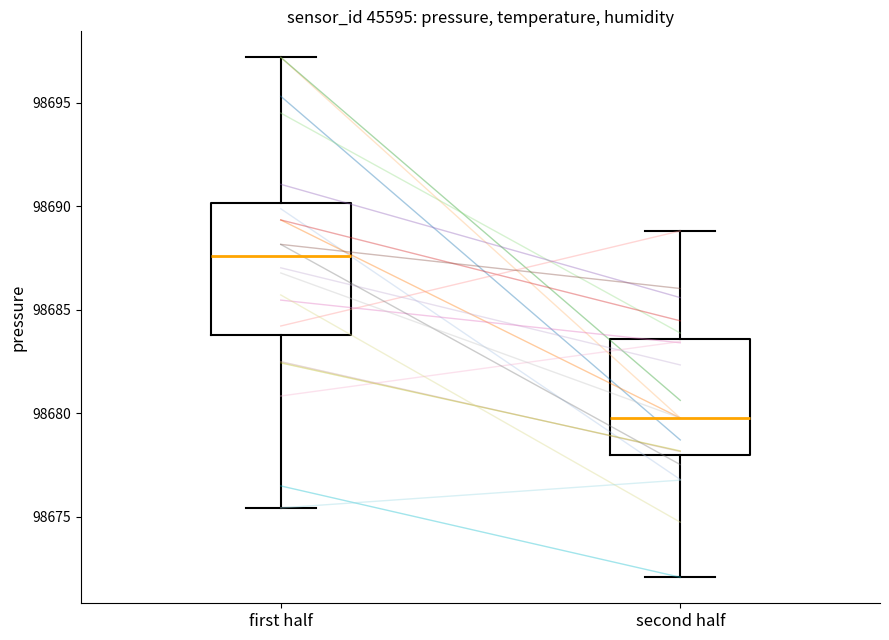

Comparing the boxes themselves (not the whiskers), which one is the tallest?

first half